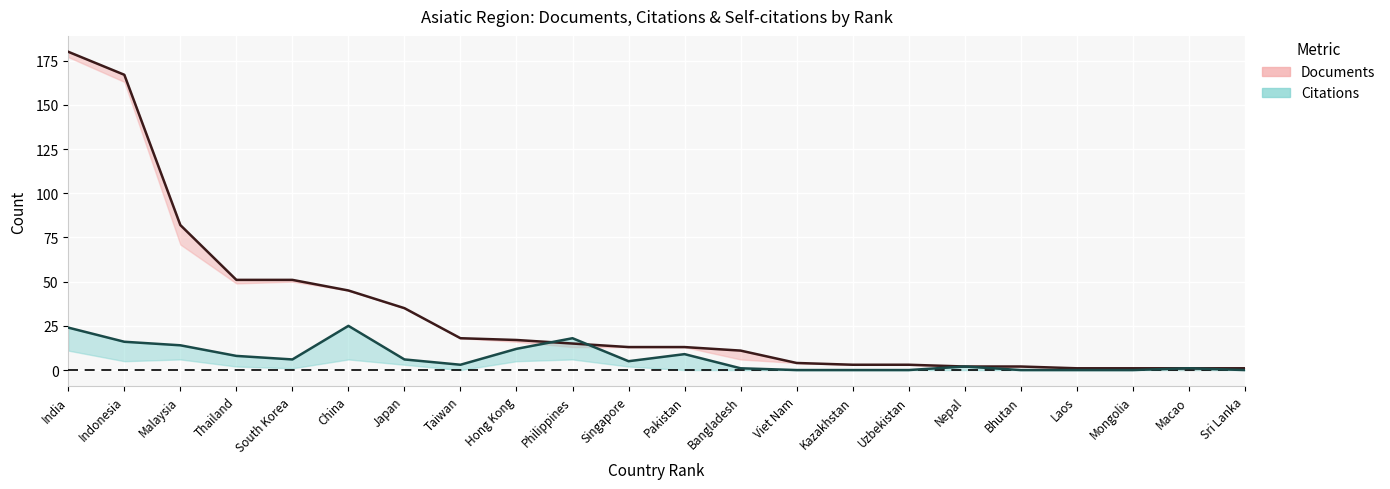

Does the chart display data point markers on the line(s)?

No